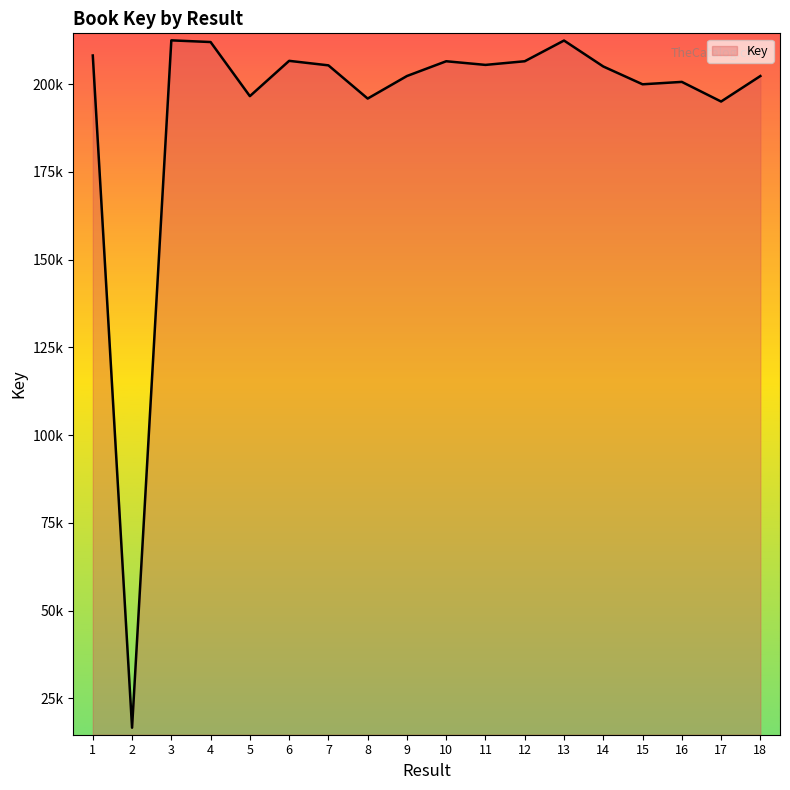

What is the difference between the values at 3 and 6?

5837178